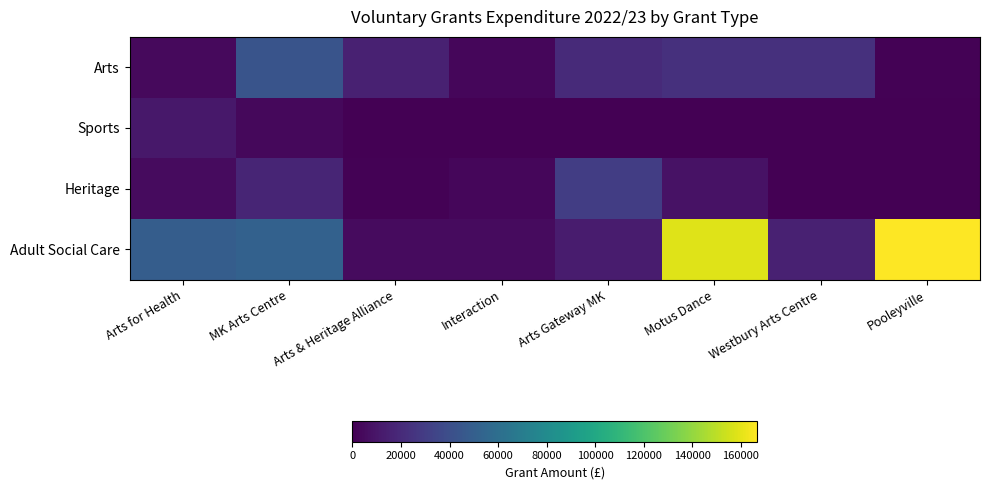

At how many categories does at least one series exceed 98707?

2